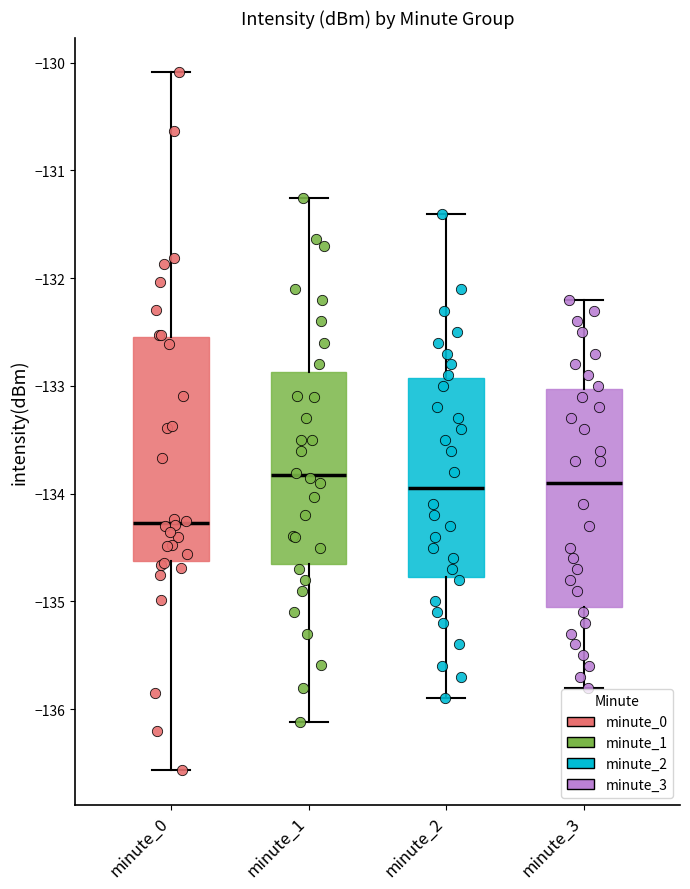

Where is the lower edge of the box for minute_3 on the y-axis? The values are not printed on the chart, so give them approximately, as read against the axis.

-135.0